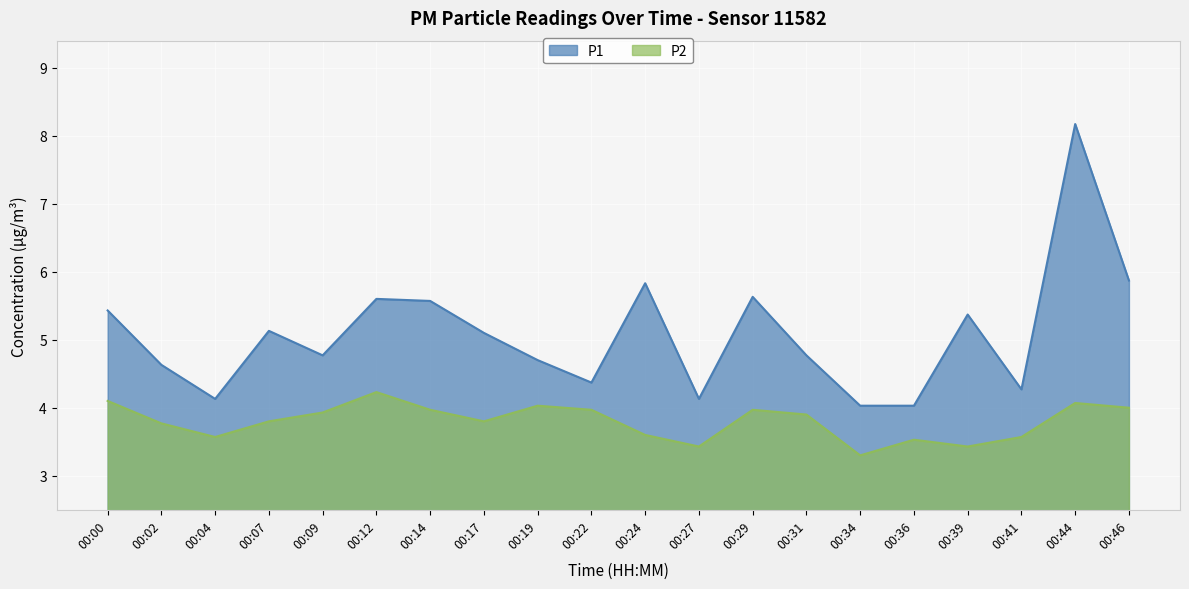

Is the value of P1 at 00:39 greater than the value of P2 at 00:14?

Yes